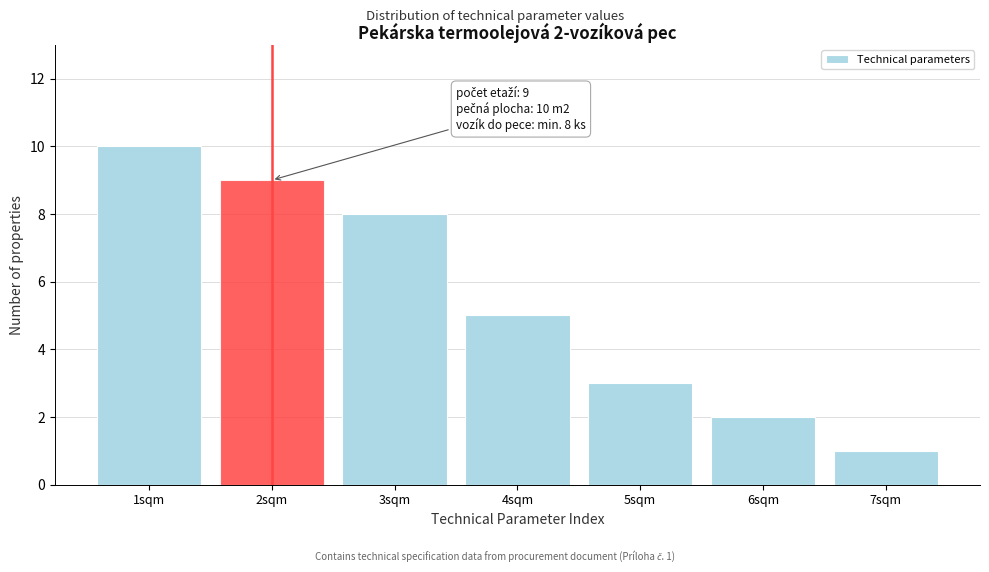

Reading left to right, list all the values displayed in this chart.

1sqm=10	2sqm=9	3sqm=8	4sqm=5	5sqm=3	6sqm=2	7sqm=1